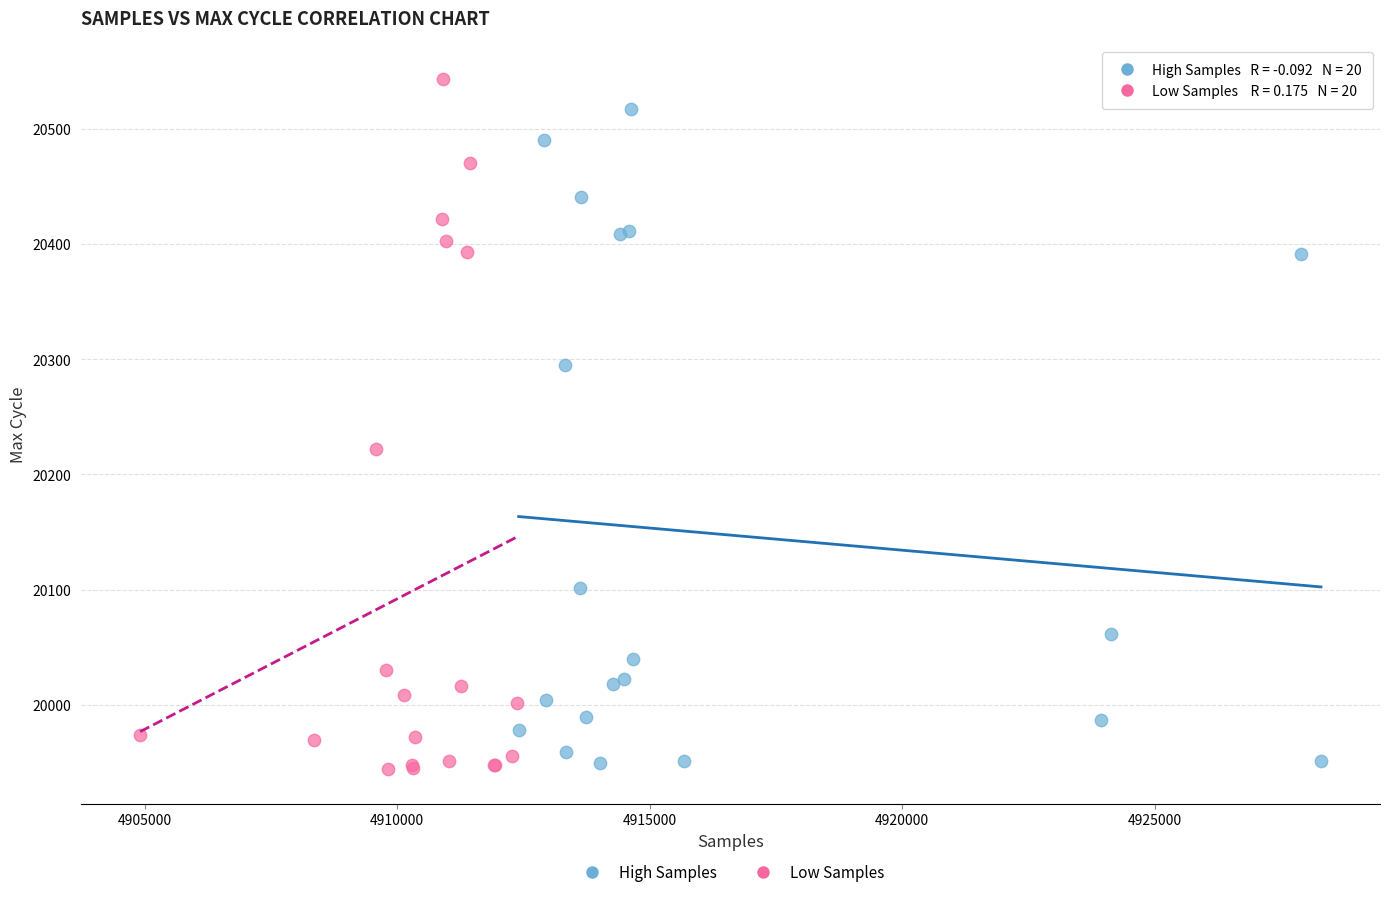

What are all the series names shown in the legend?

High Samples, Low Samples